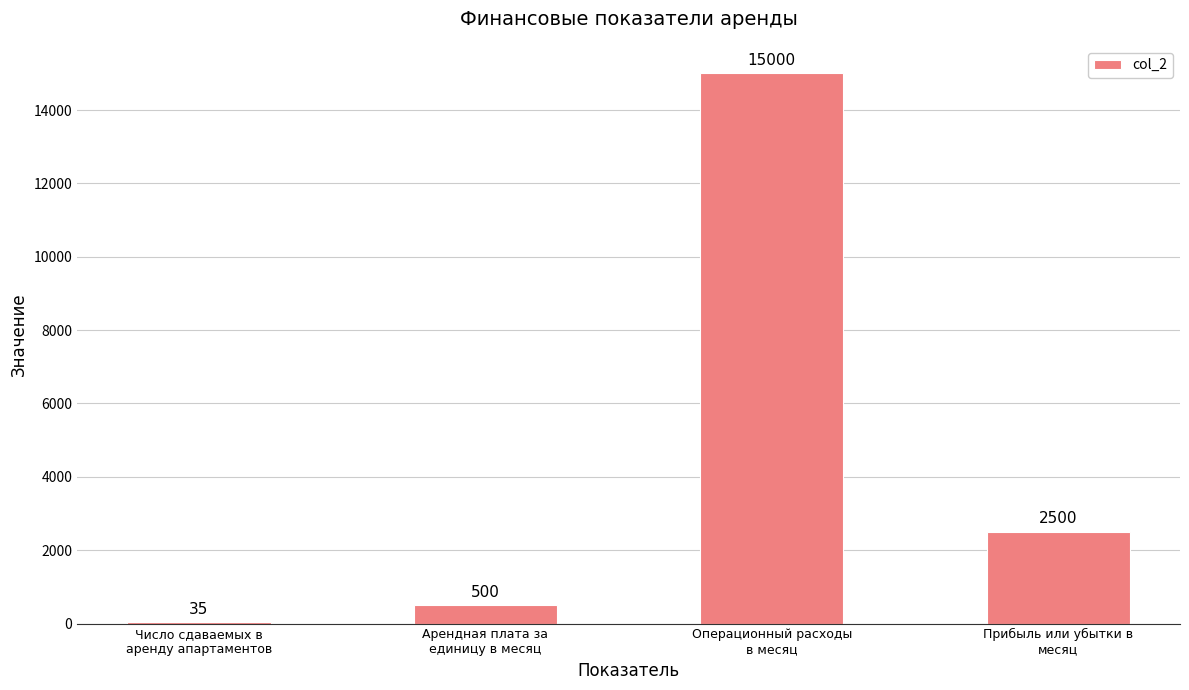

Which has a higher value, Прибыль или убытки в
месяц or Операционный расходы
в месяц?

Операционный расходы
в месяц